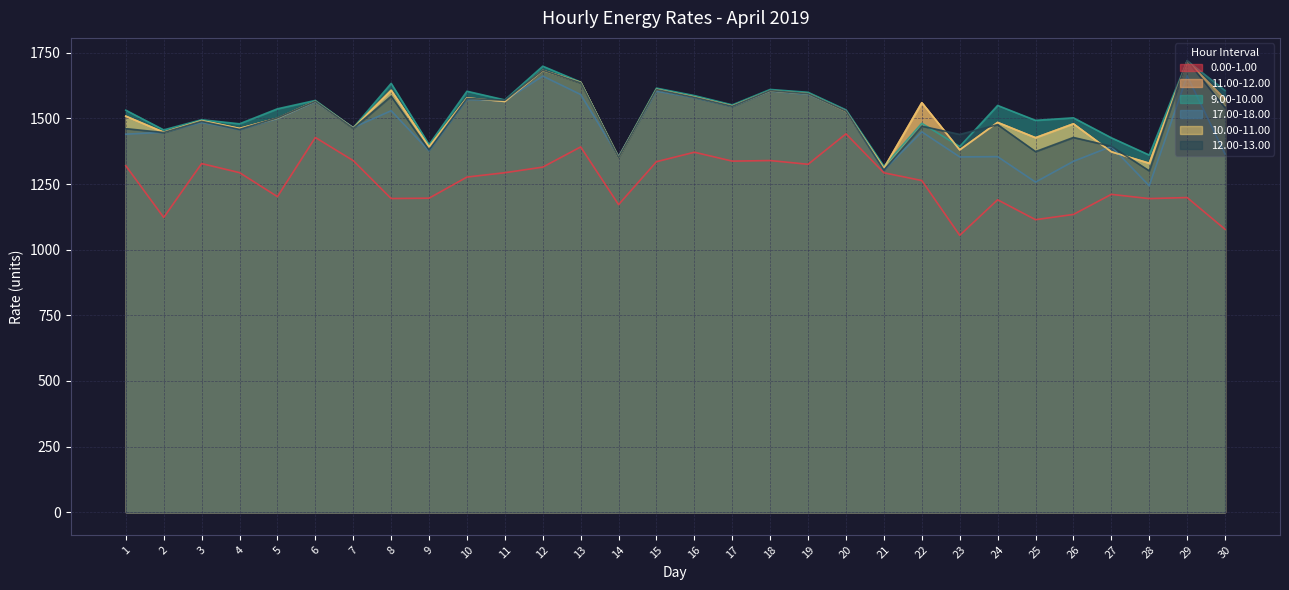

What are all the series names shown in the legend?

0.00-1.00, 11.00-12.00, 9.00-10.00, 17.00-18.00, 10.00-11.00, 12.00-13.00